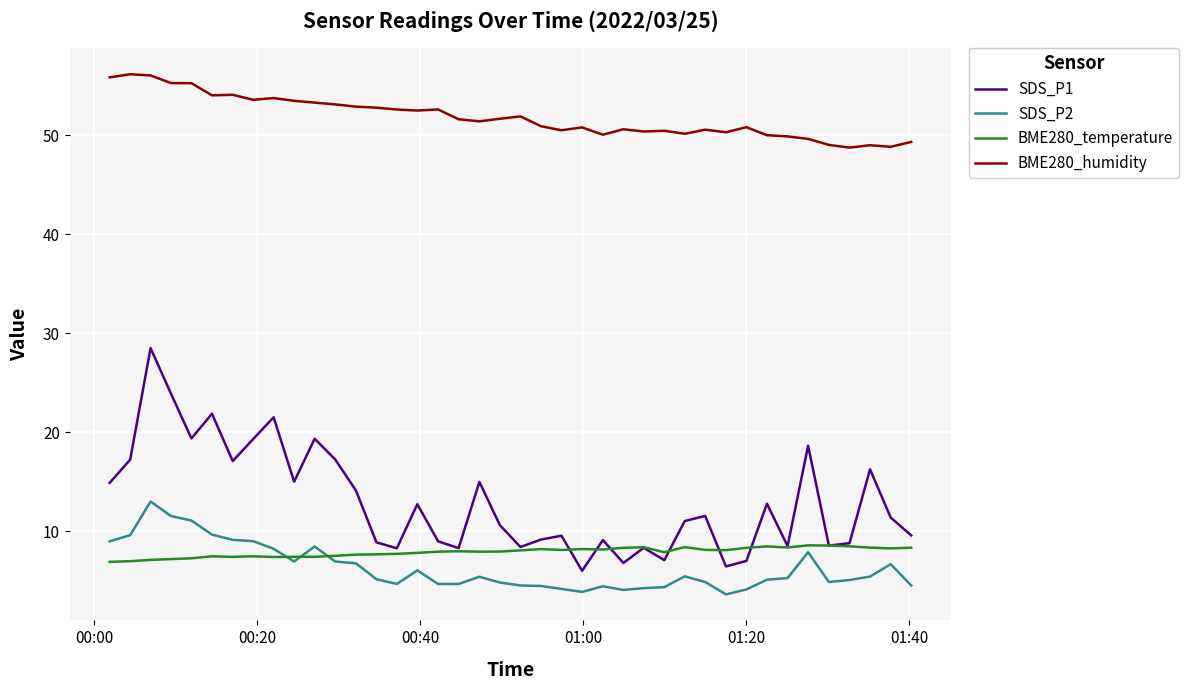

List the series in order of their peak value, lowest first.

BME280_temperature, SDS_P2, SDS_P1, BME280_humidity